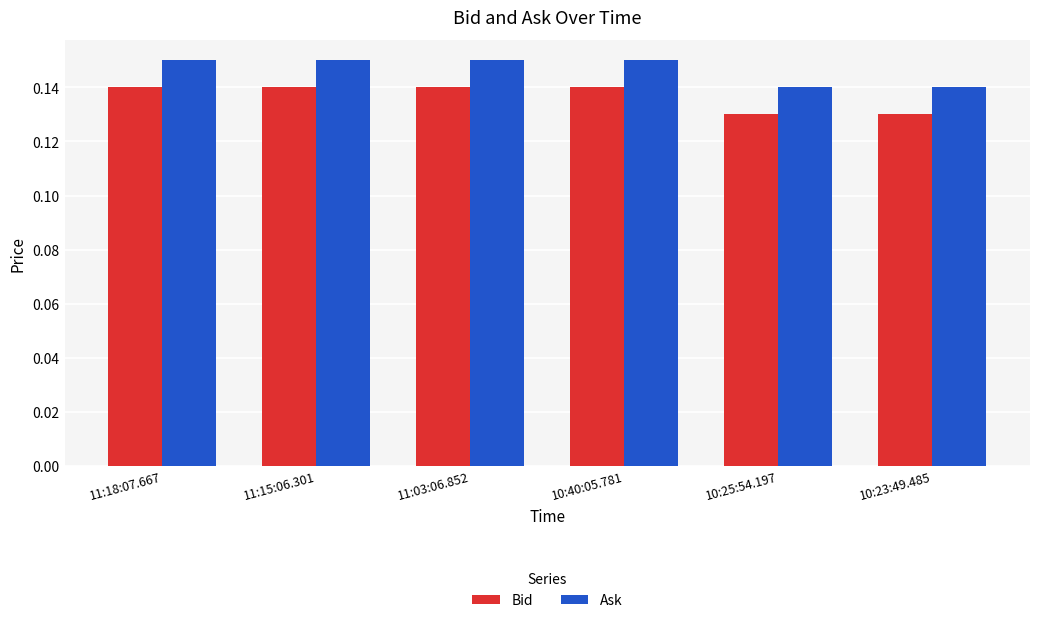

What is the label of the 2nd bar from the right?

10:25:54.197